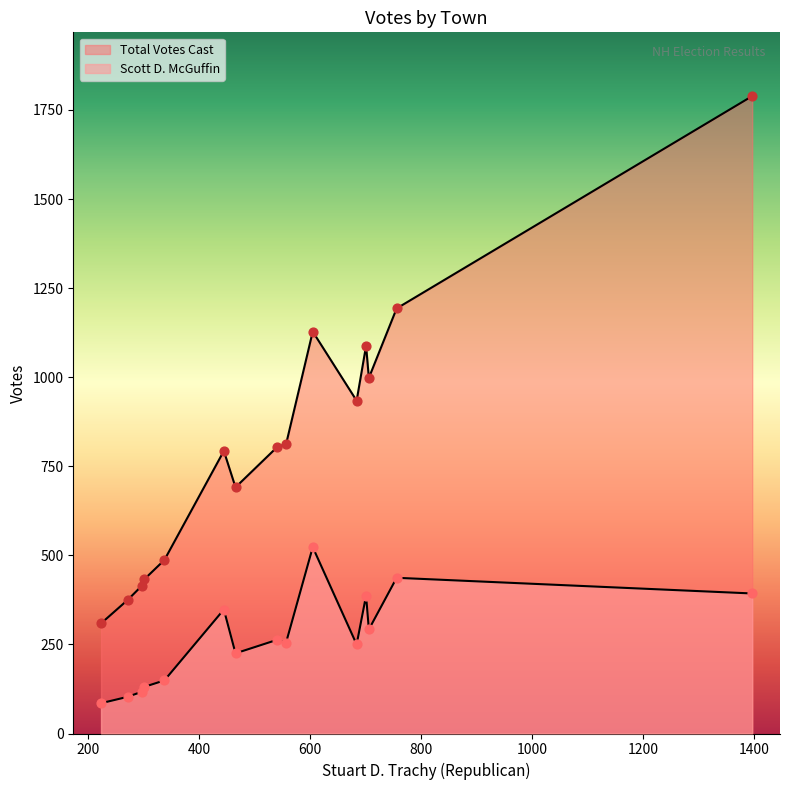

At how many categories does at least one series exceed 668?

10